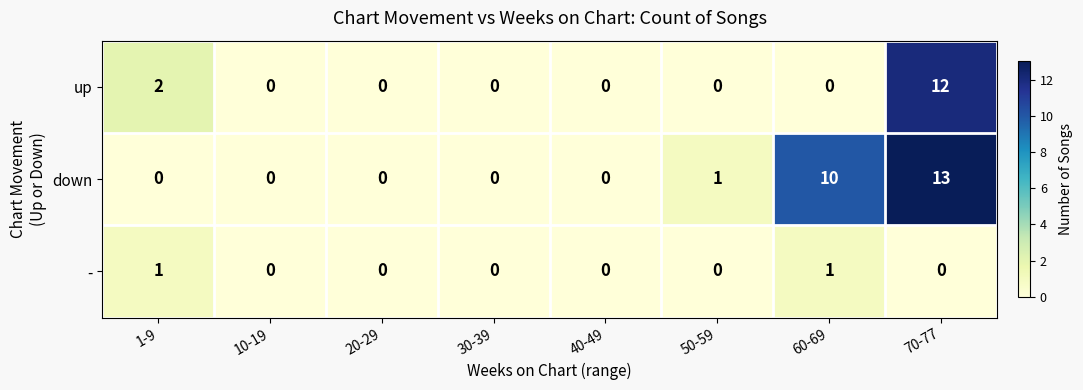

What is the highest value of the down series?

13